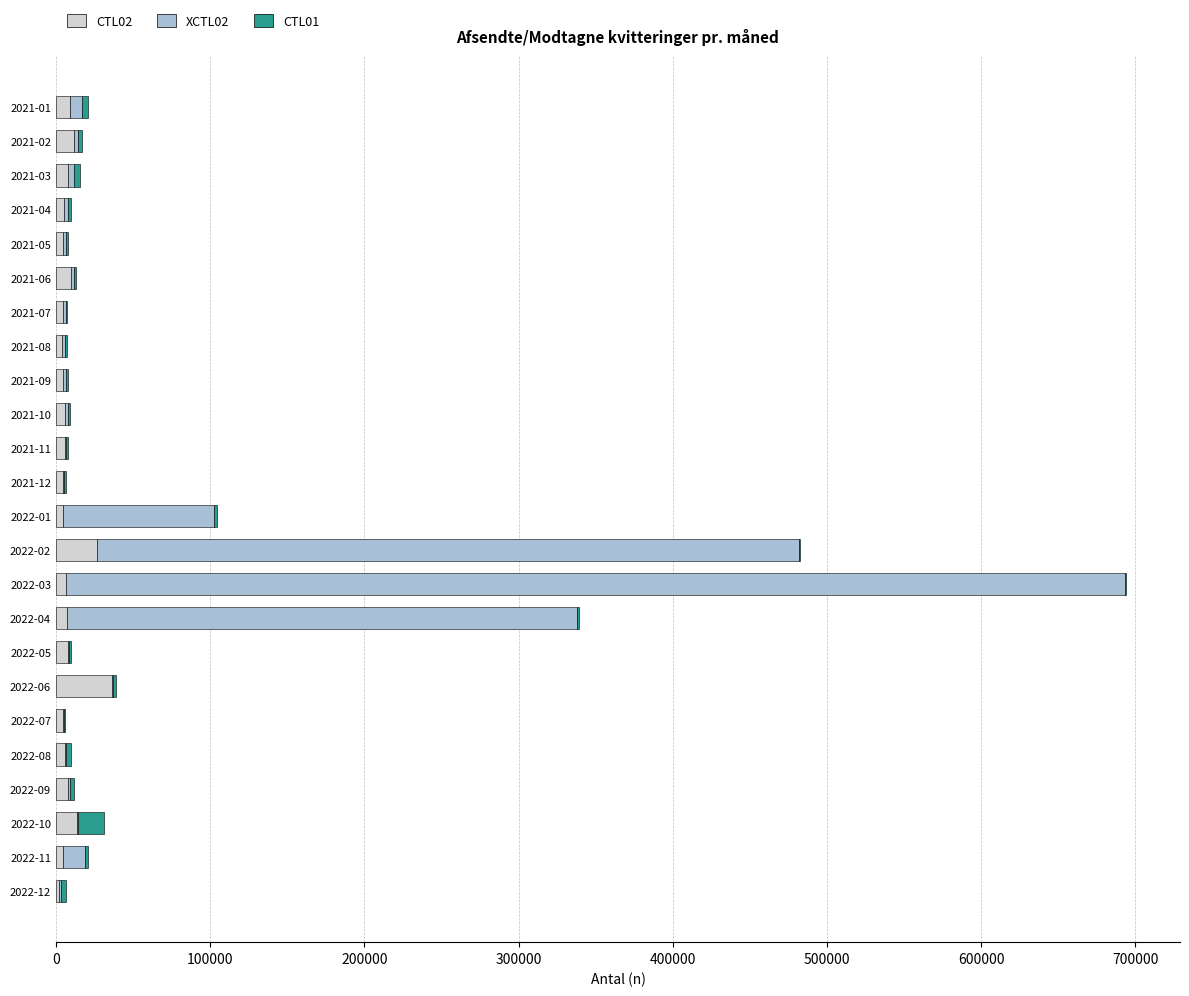

At which category is the sum across all series the highest?

2022-03